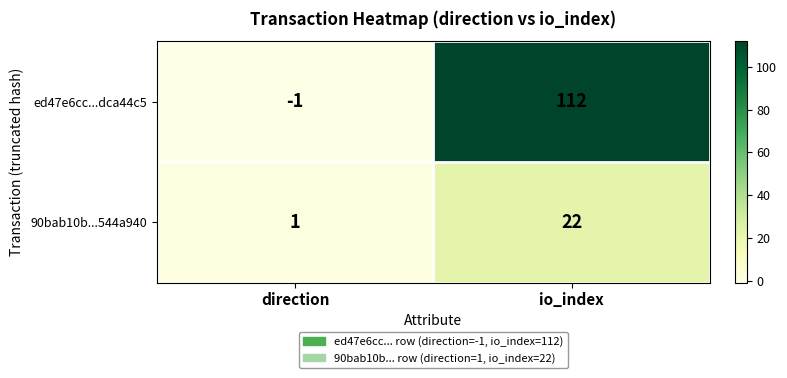

Count the number of data series in this chart.

2